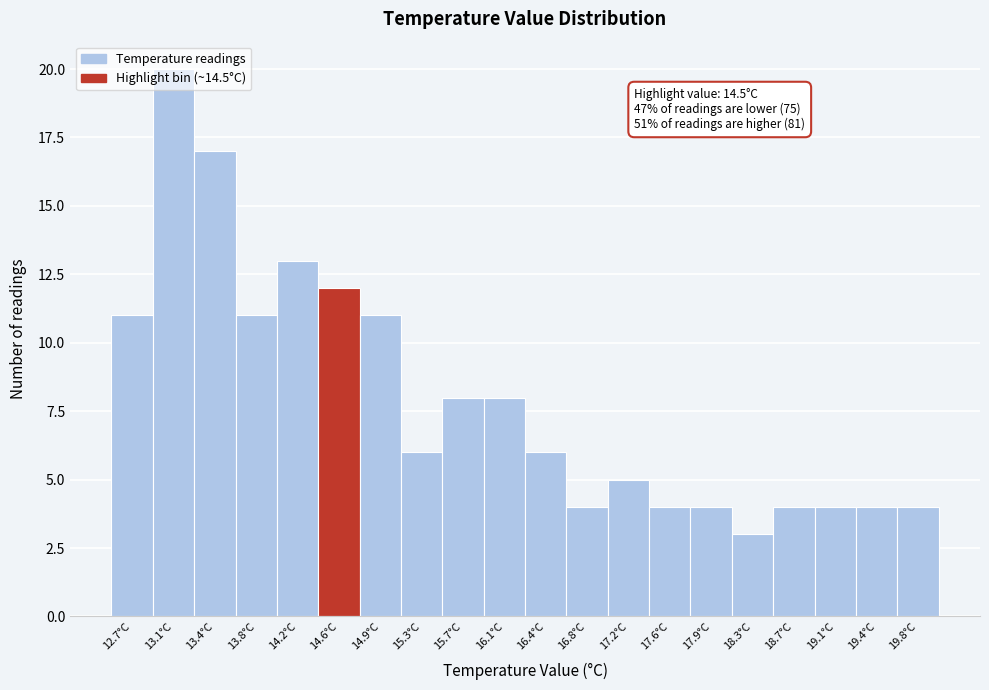

Over which range of the x-axis is the bar tallest?

12.875 to 13.250